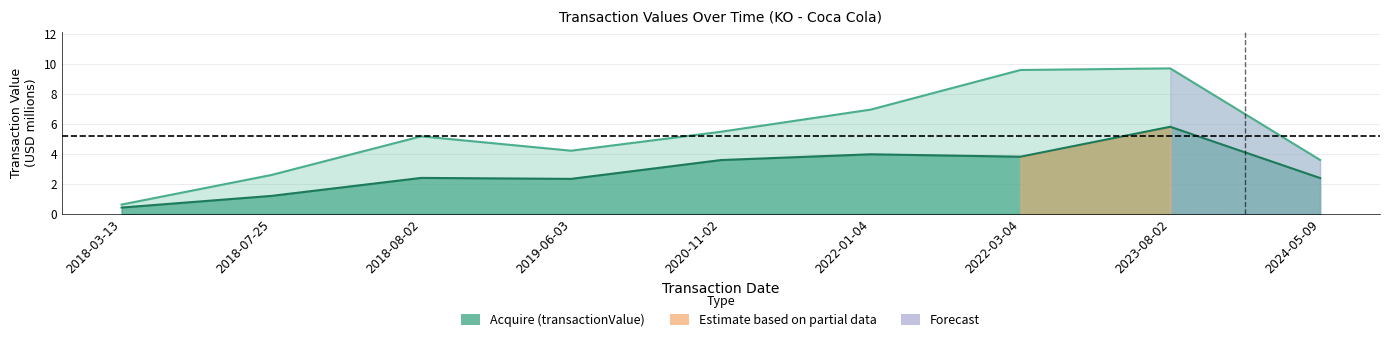

How many data points in Acquire (transactionValue) are less than 2?

2